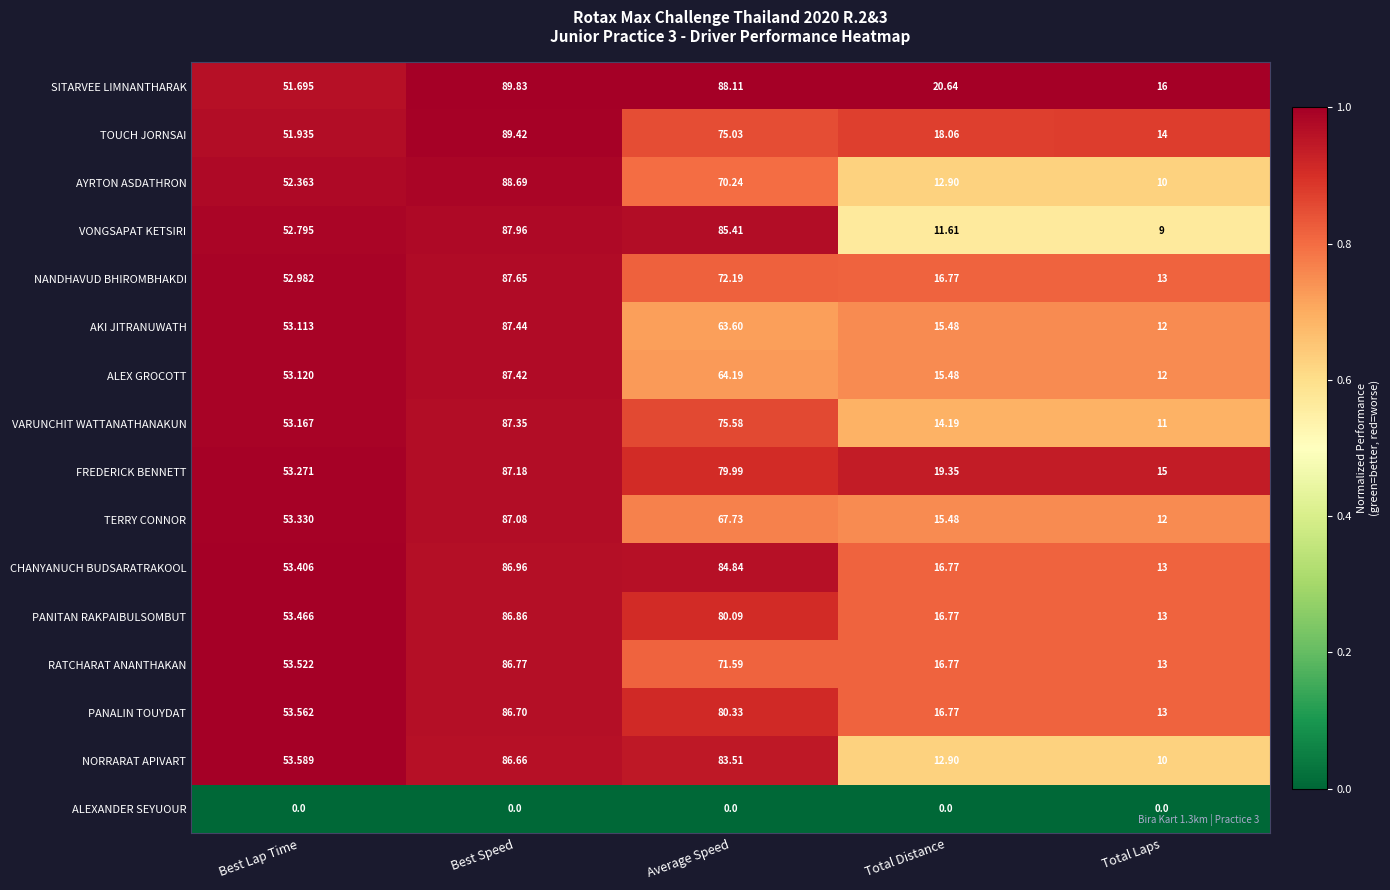

List the series in order of their peak value, lowest first.

ALEXANDER SEYUOUR, NORRARAT APIVART, PANALIN TOUYDAT, RATCHARAT ANANTHAKAN, PANITAN RAKPAIBULSOMBUT, CHANYANUCH BUDSARATRAKOOL, TERRY CONNOR, FREDERICK BENNETT, VARUNCHIT WATTANATHANAKUN, ALEX GROCOTT, AKI JITRANUWATH, NANDHAVUD BHIROMBHAKDI, VONGSAPAT KETSIRI, AYRTON ASDATHRON, TOUCH JORNSAI, SITARVEE LIMNANTHARAK